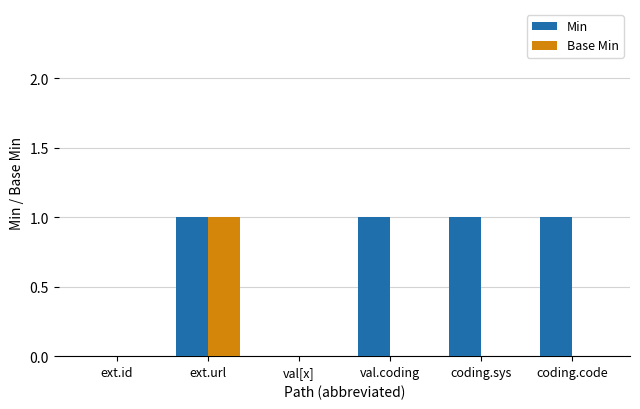

Reading left to right, extract all data points from this chart.

Min: ext.id=0	ext.url=1	val[x]=0	val.coding=1	coding.sys=1	coding.code=1
Base Min: ext.id=0	ext.url=1	val[x]=0	val.coding=0	coding.sys=0	coding.code=0